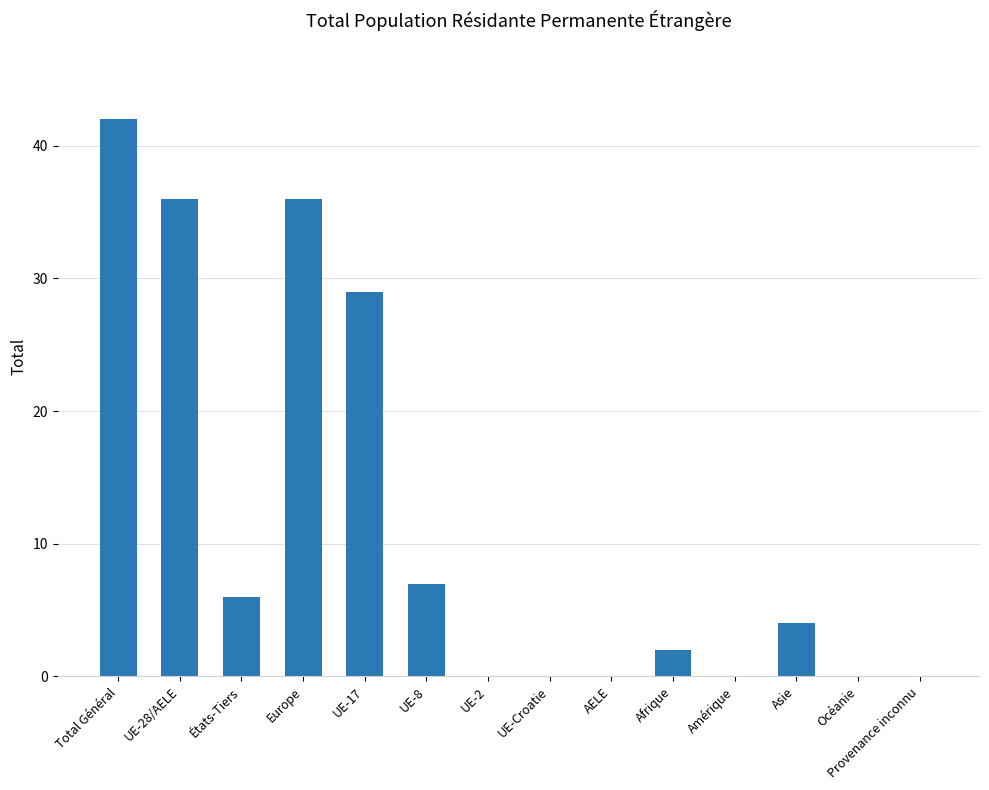

What is the sum of all values?

162